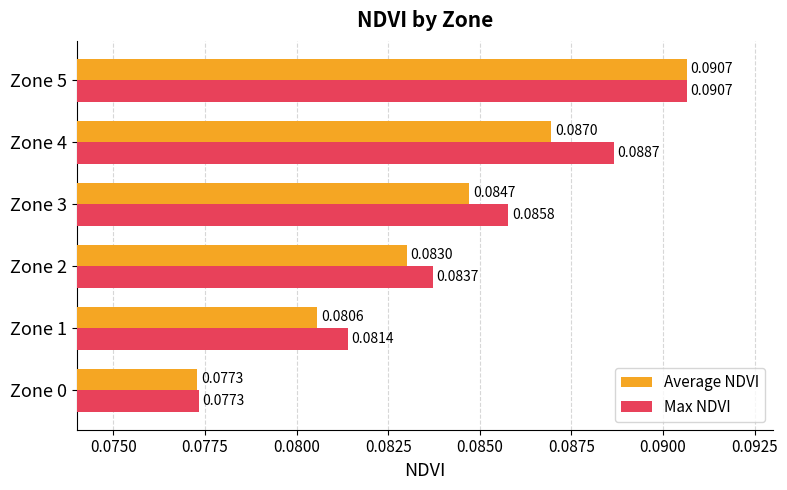

Which category has the highest value in the Max NDVI series?

Zone 5